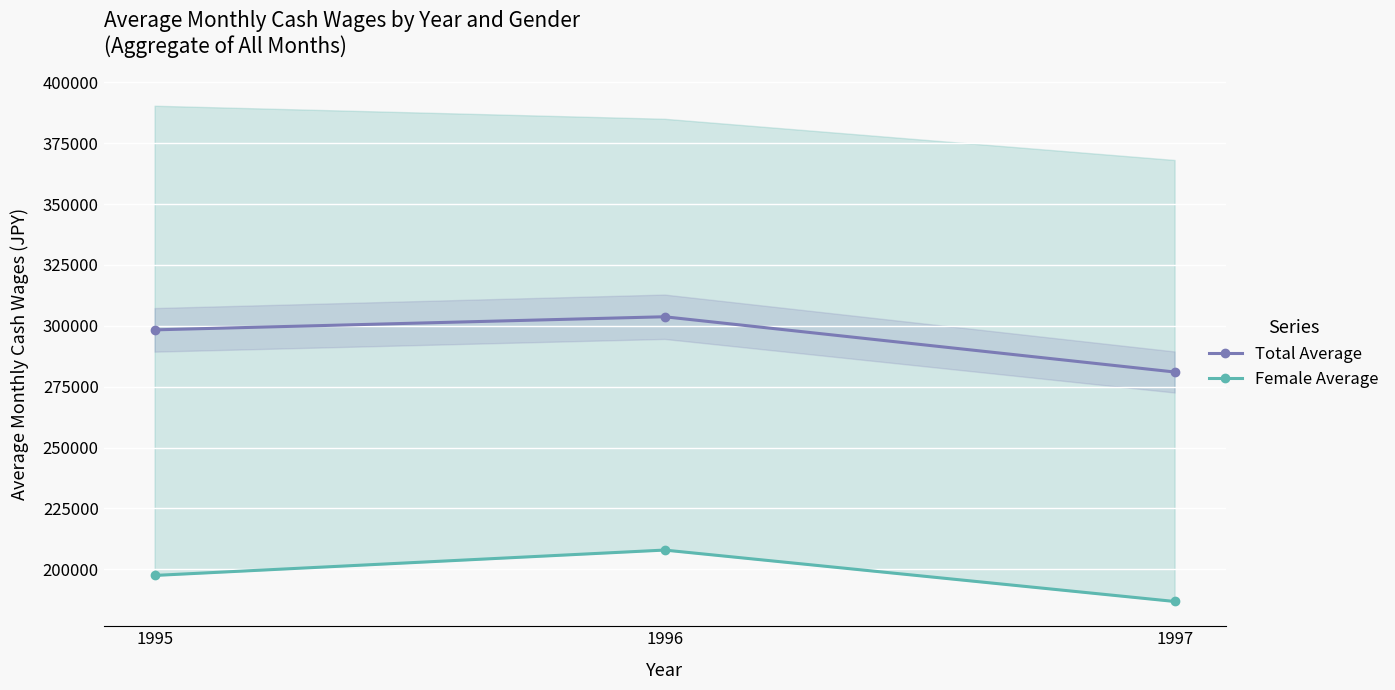

What is the total value across all series at 1996?

511633.5